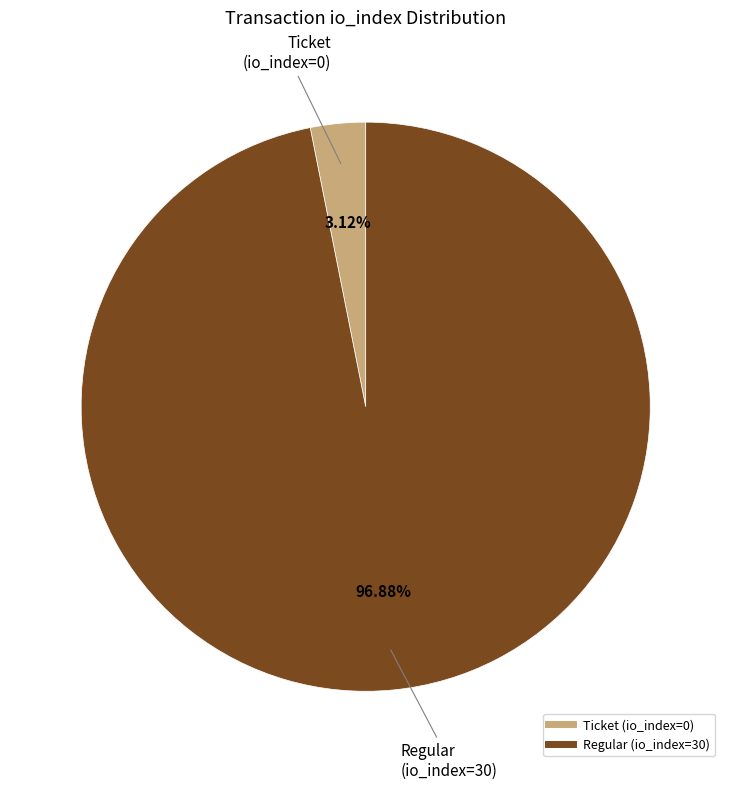

Count the number of slices in the pie.

2